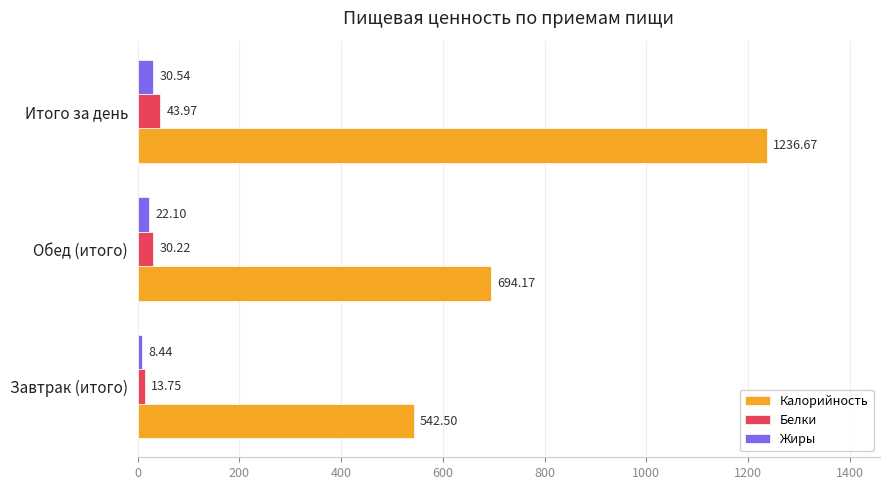

What is the total value across all series at Завтрак (итого)?

564.7